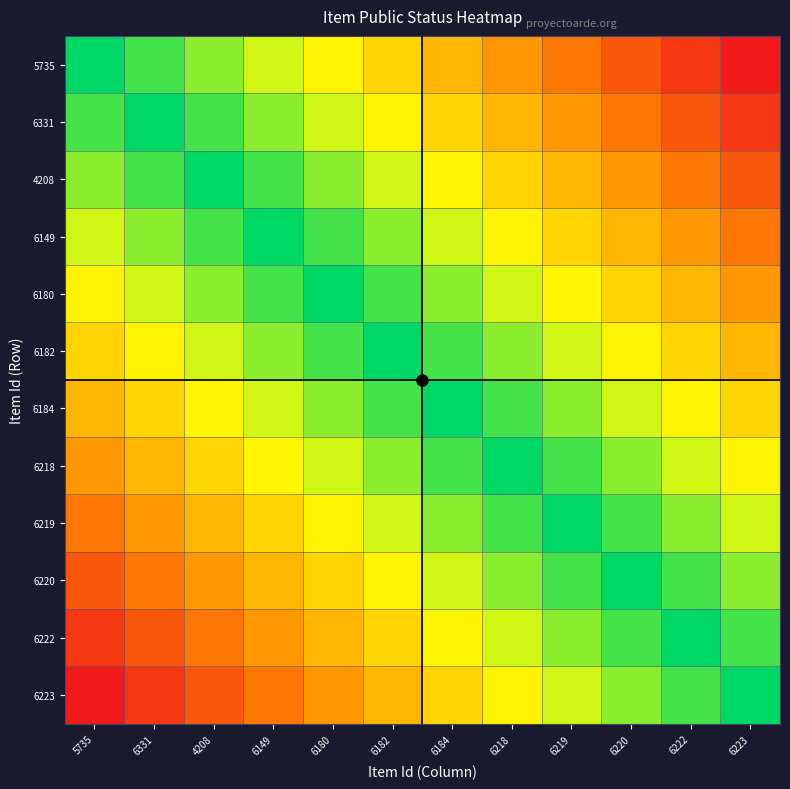

Between 6149 and 6182, which series saw the biggest shift?

5735